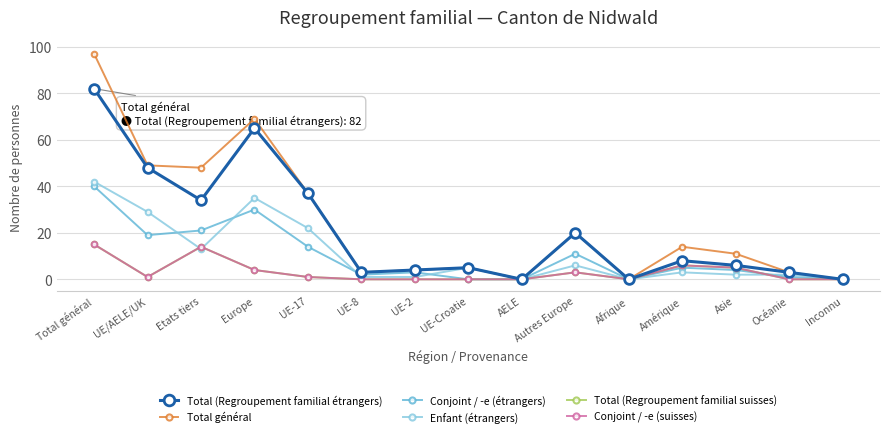

What is the difference between the second highest and second lowest values in the Total (Regroupement familial étrangers) series?

65